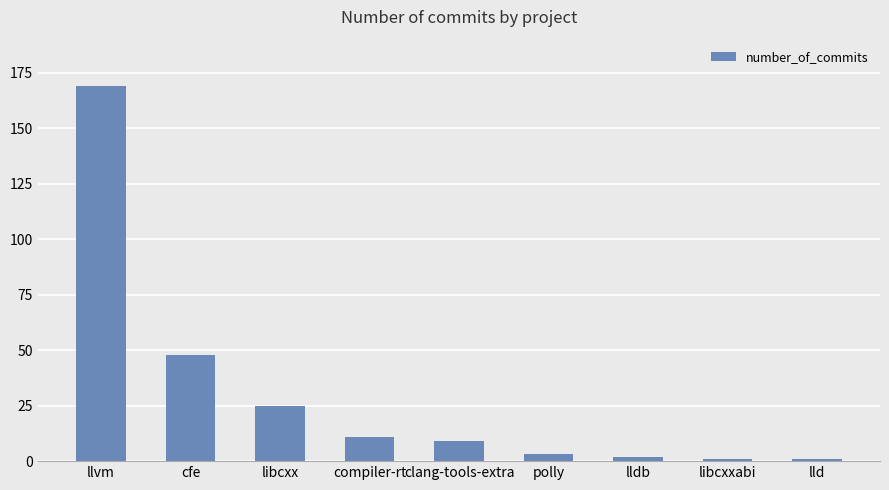

Reading left to right, list all the values displayed in this chart.

llvm=169	cfe=48	libcxx=25	compiler-rt=11	clang-tools-extra=9	polly=3	lldb=2	libcxxabi=1	lld=1